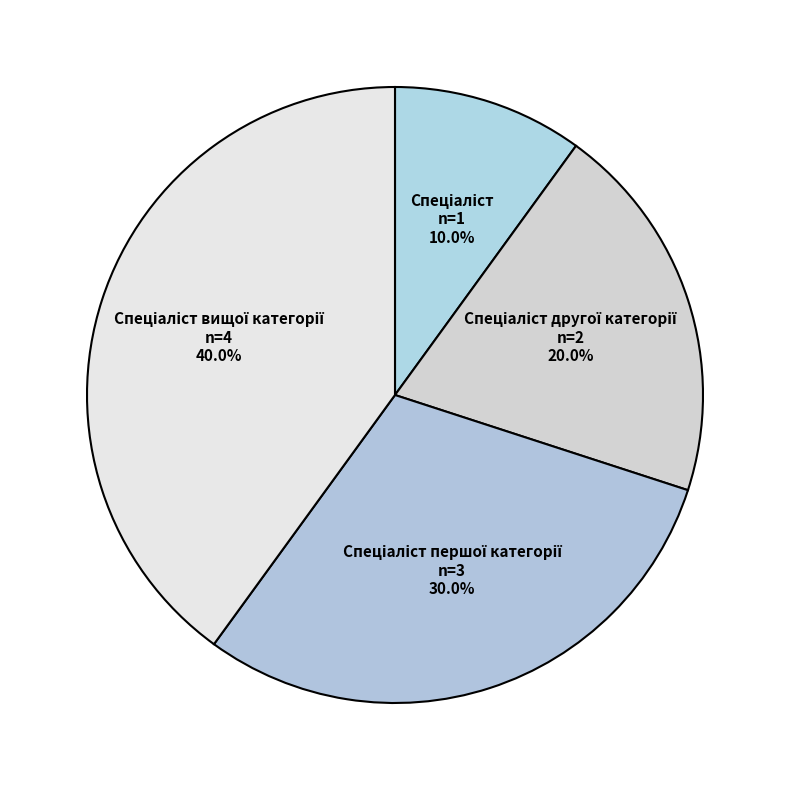

Is there any slice that represents more than half of the pie?

No